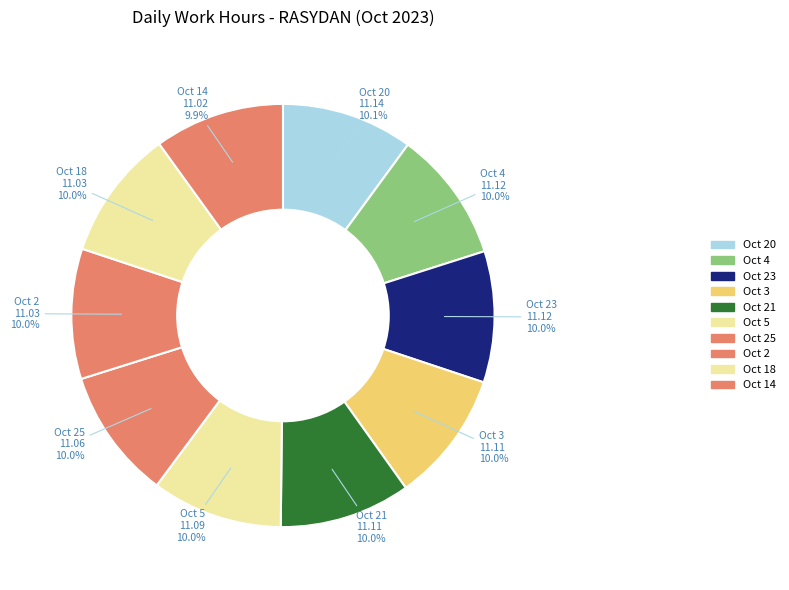

Count the number of slices in the pie.

10